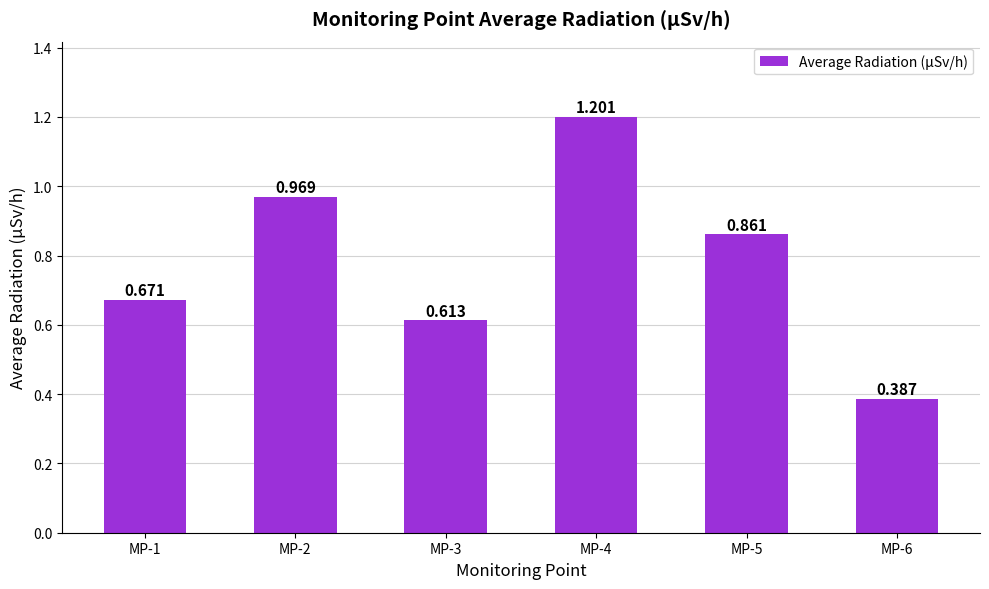

Reading left to right, list all the values displayed in this chart.

0.7	1.0	0.6	1.2	0.9	0.4